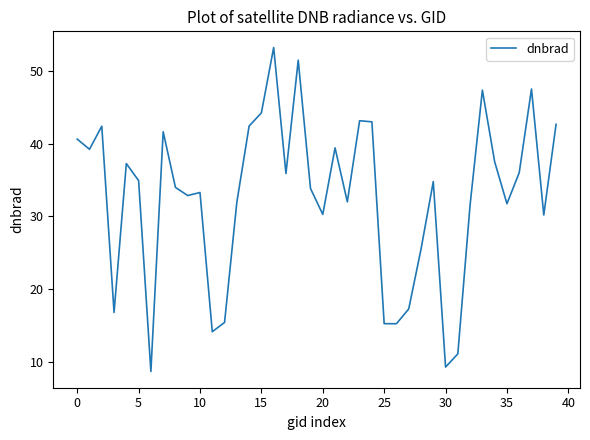

What is the maximum value shown in the chart?

53.3